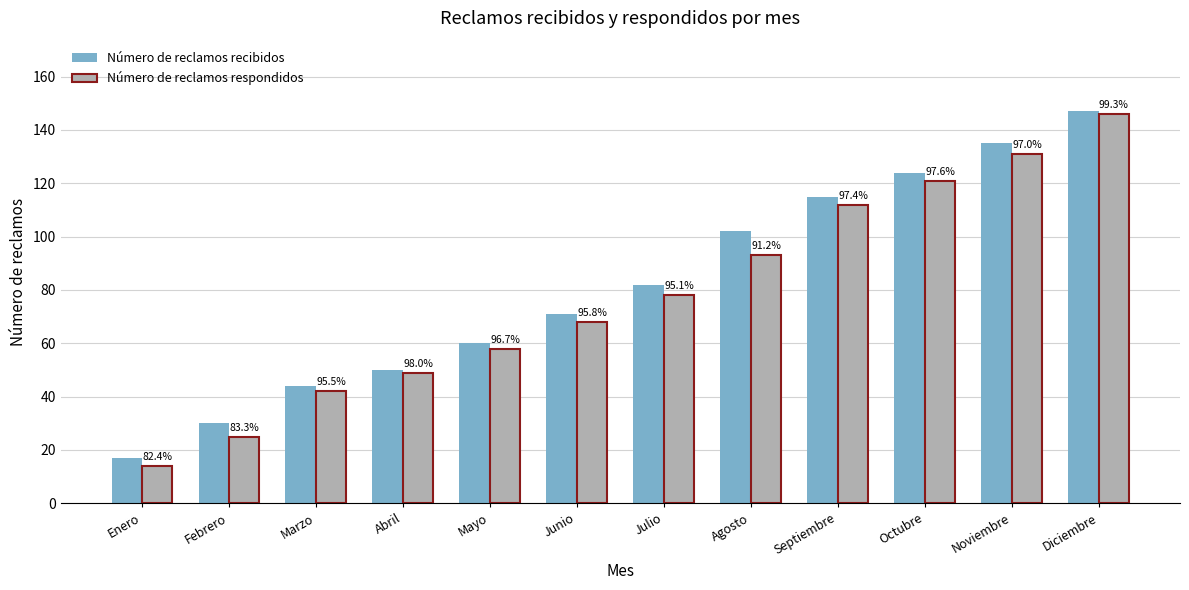

What are all the series names shown in the legend?

Número de reclamos recibidos, Número de reclamos respondidos